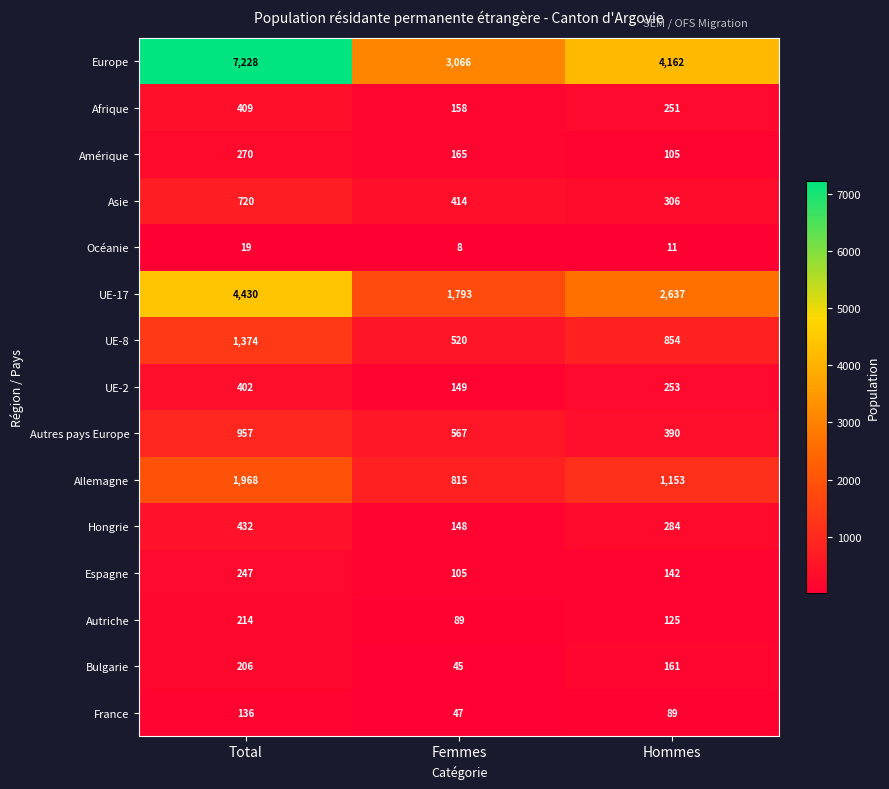

Rank the series by their maximum value, from lowest to highest.

Océanie, France, Bulgarie, Autriche, Espagne, Amérique, UE-2, Afrique, Hongrie, Asie, Autres pays Europe, UE-8, Allemagne, UE-17, Europe